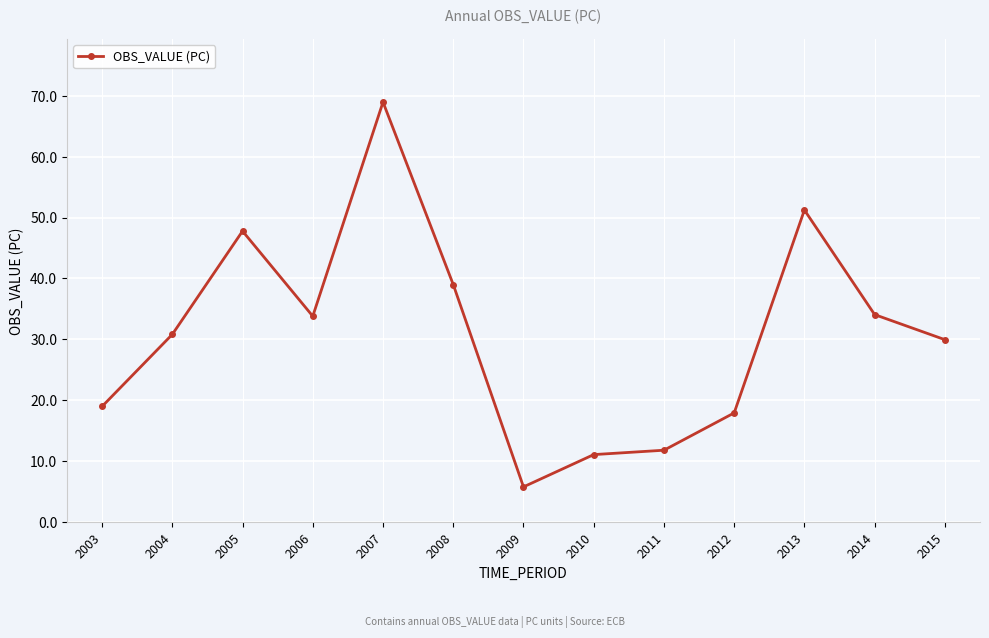

What is the difference between the values at 2014 and 2012?

16.2